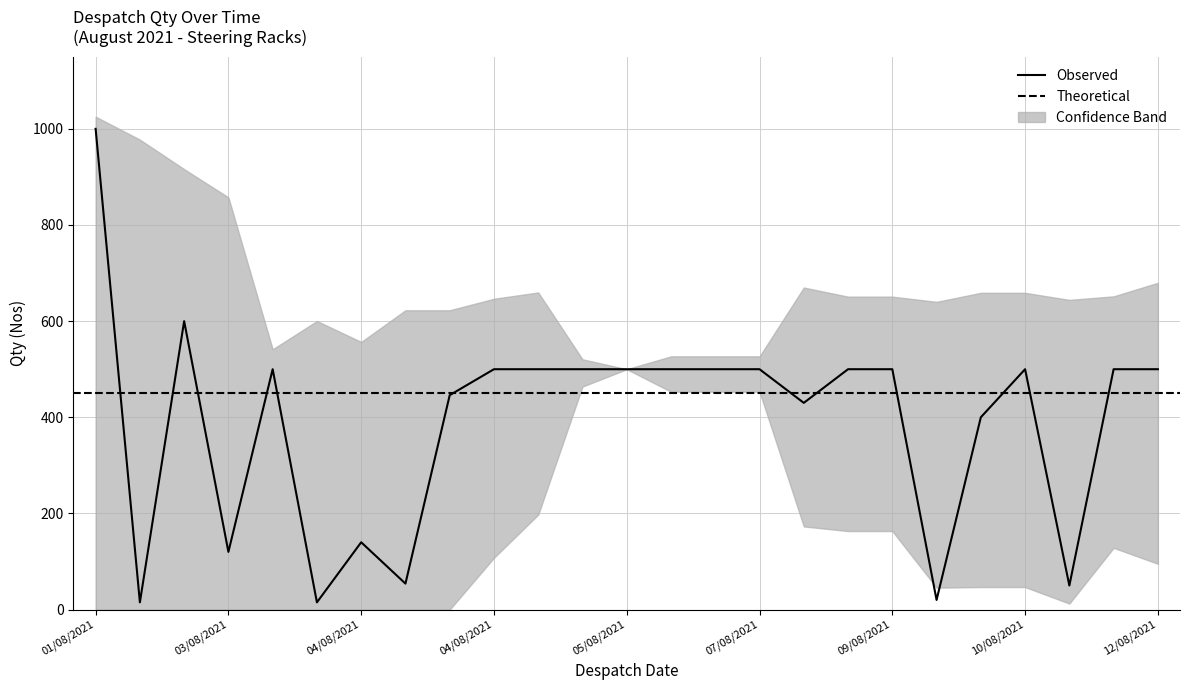

At which category does the chart reach its peak across all series?

01/08/2021